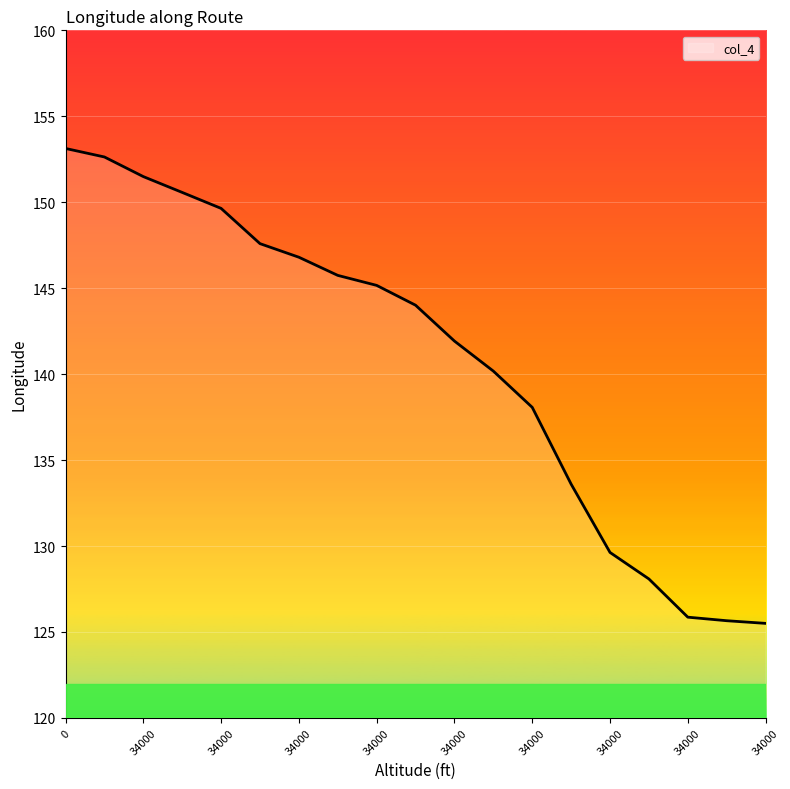

What is the maximum value shown in the chart?

153.1